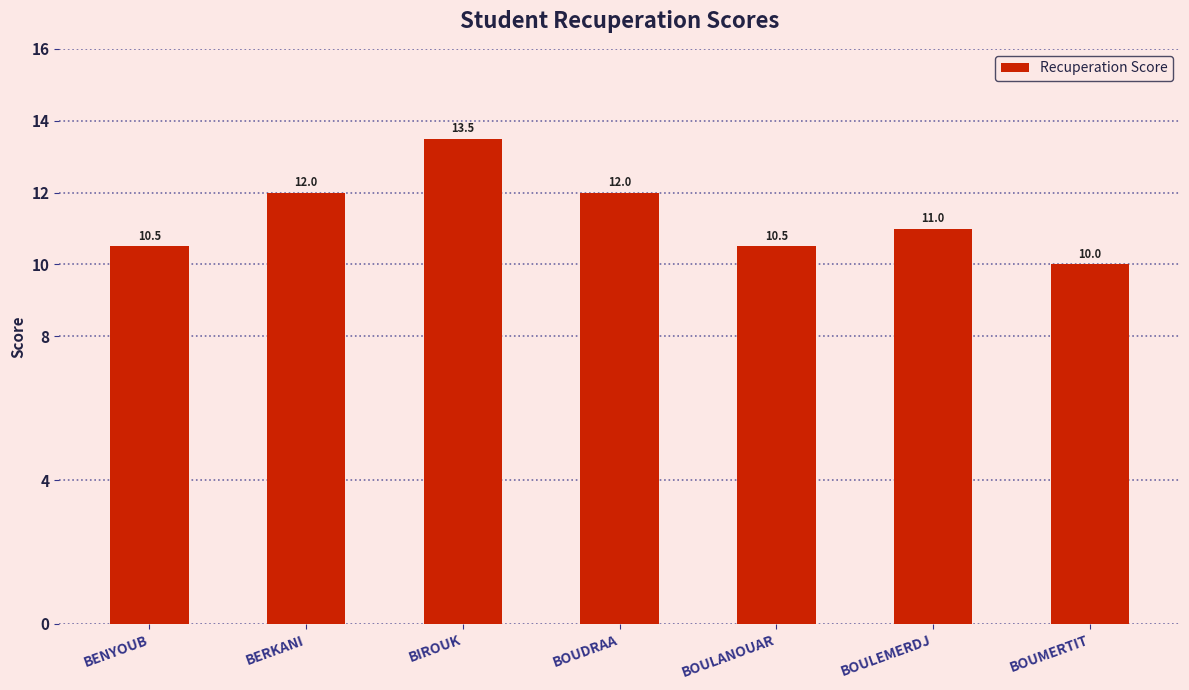

How many series are shown in this chart?

1